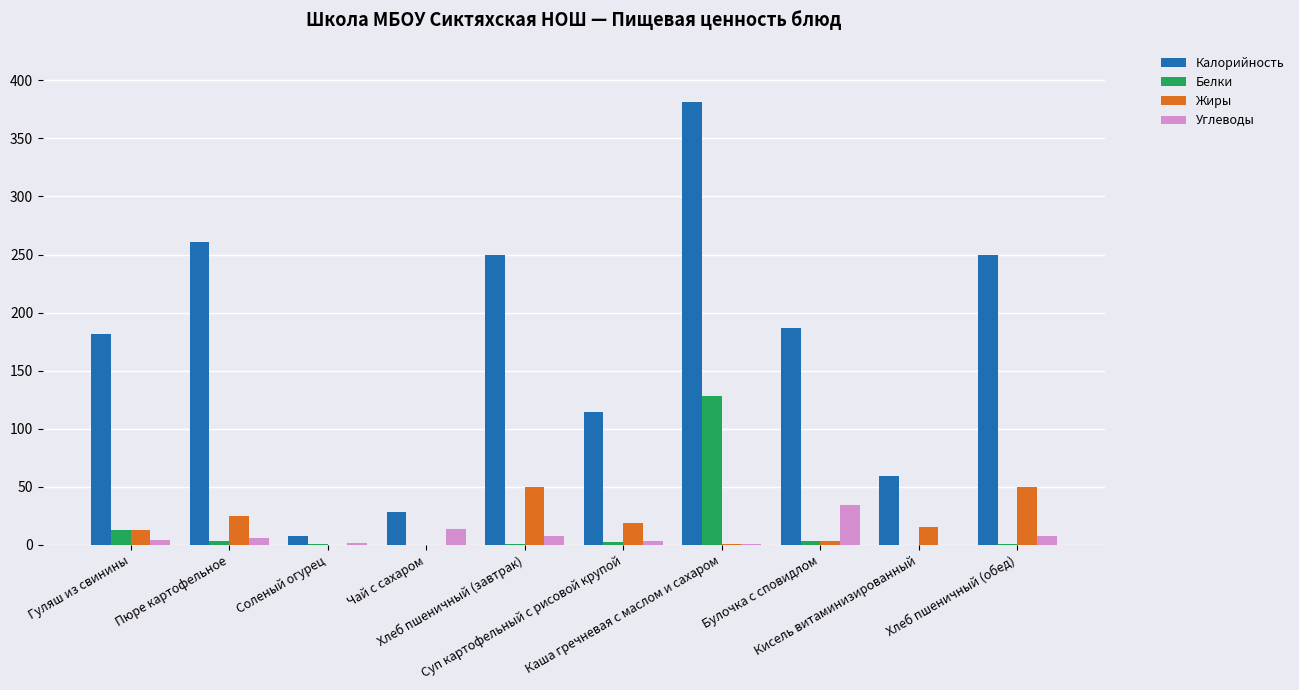

Count the number of data series in this chart.

4